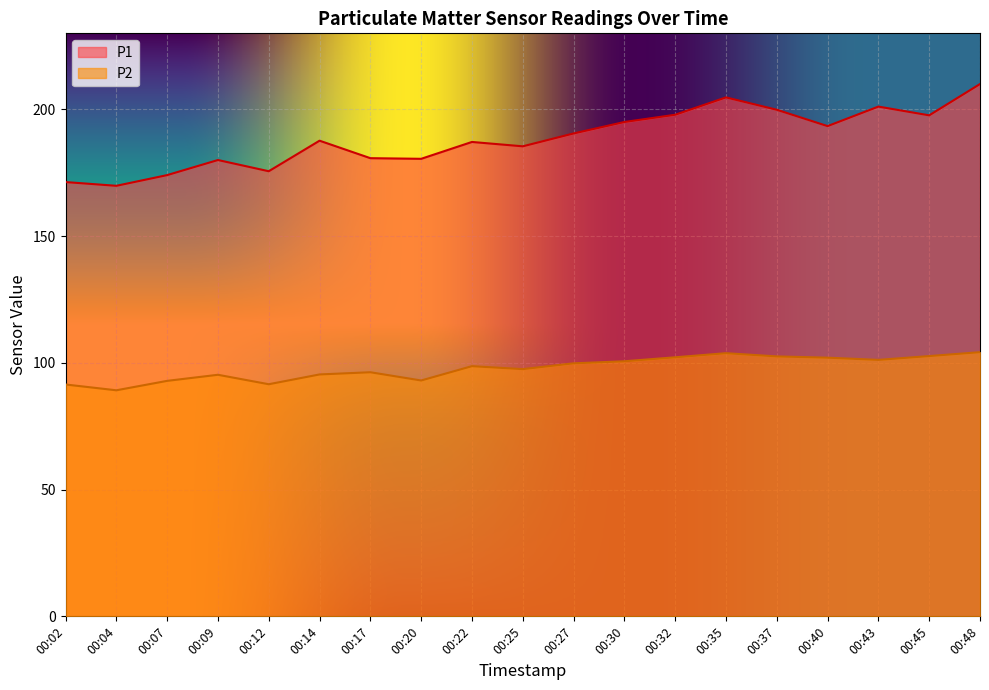

At which label is P2 closest to 96?

00:17